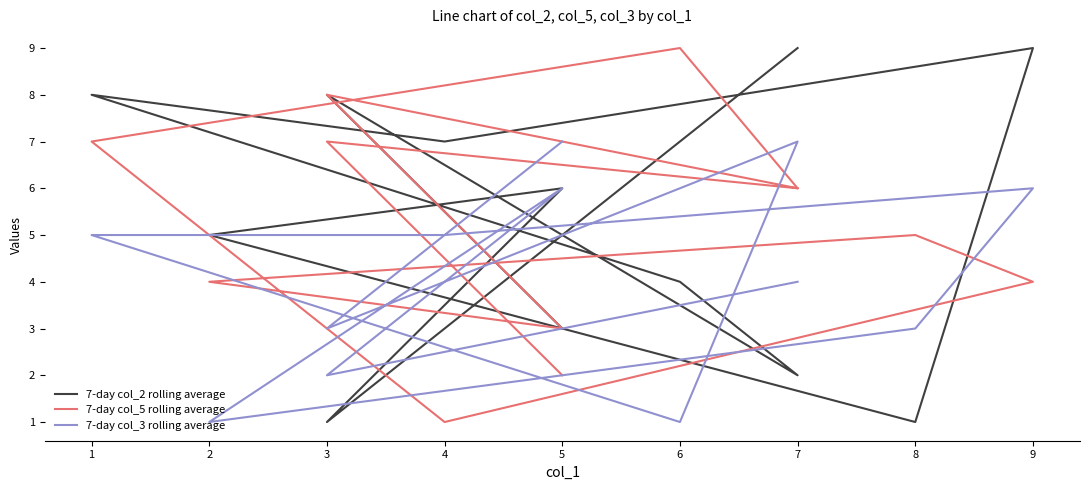

Reading left to right, what are all the values shown in this chart?

7-day col_2 rolling average: 9	1	6	5	1	9	7	8	4	2	8	3
7-day col_5 rolling average: 6	8	3	4	5	4	1	7	9	6	7	2
7-day col_3 rolling average: 4	2	6	1	3	6	5	5	1	7	3	7